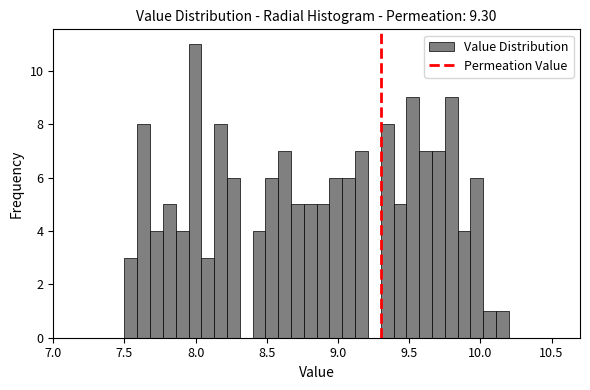

Read against the x-axis, roughly where is the centre of the tallest bar?

8.00